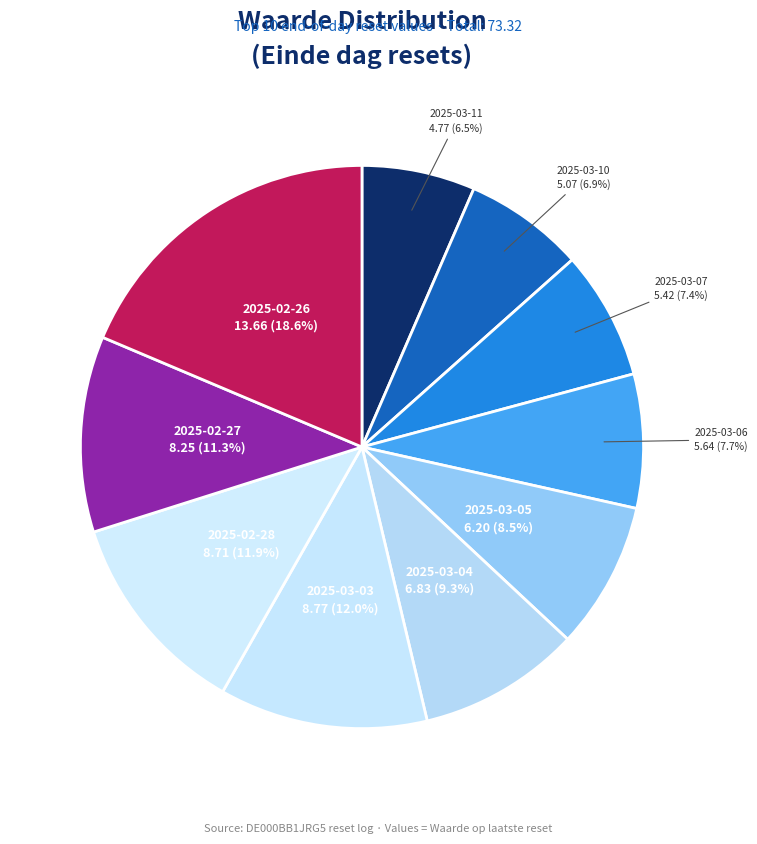

How many segments does this pie chart have?

10